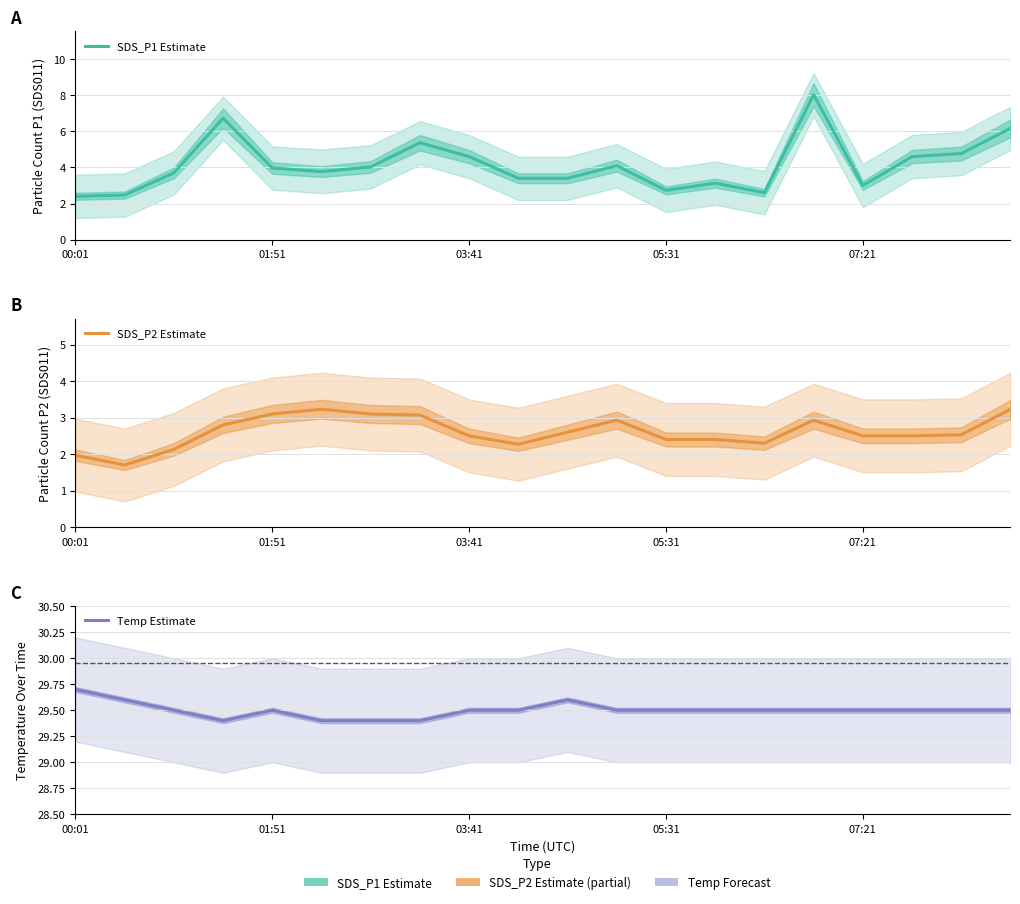

How many lines are shown in the chart?

3